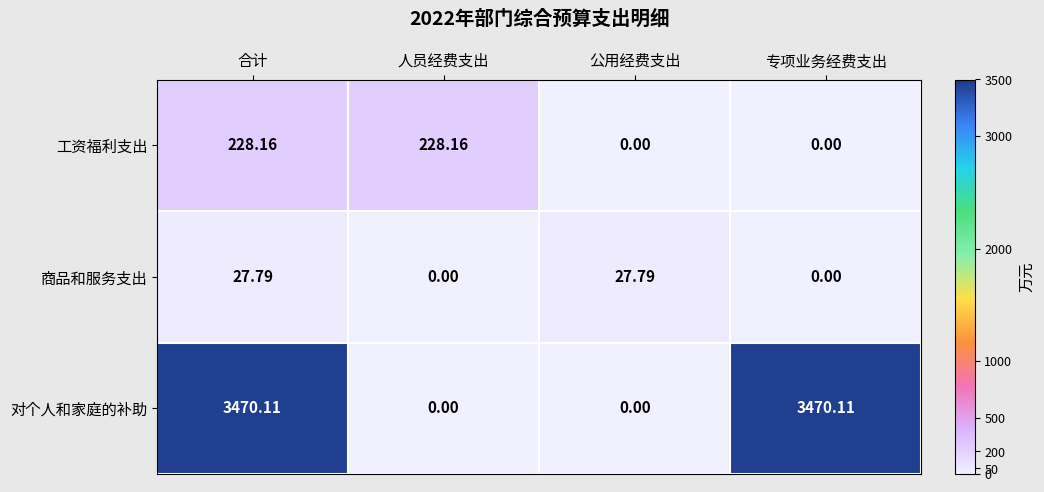

List the series in order of their peak value, highest first.

对个人和家庭的补助, 工资福利支出, 商品和服务支出